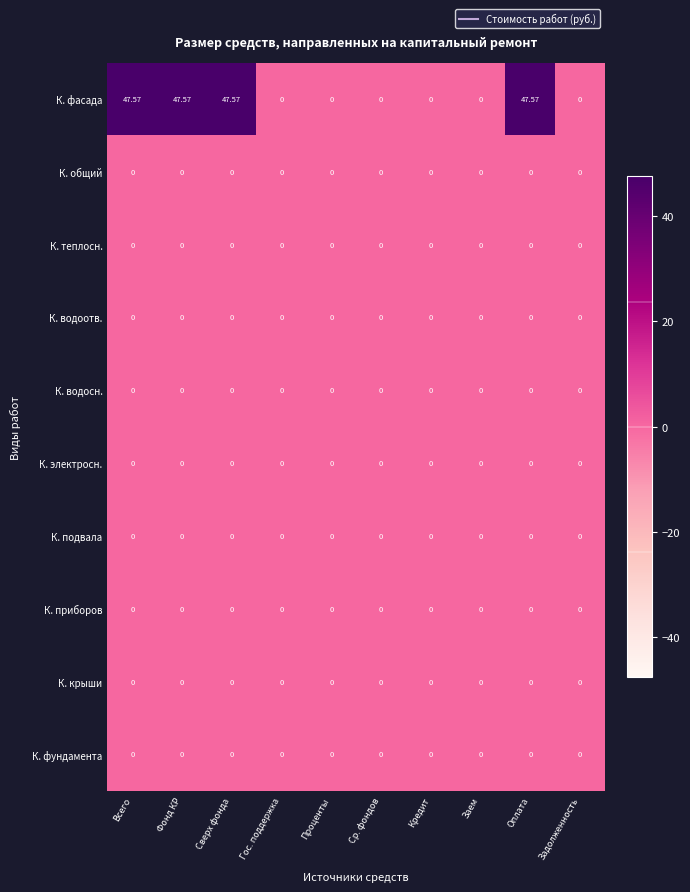

Which series has the largest total across all categories?

К. фасада